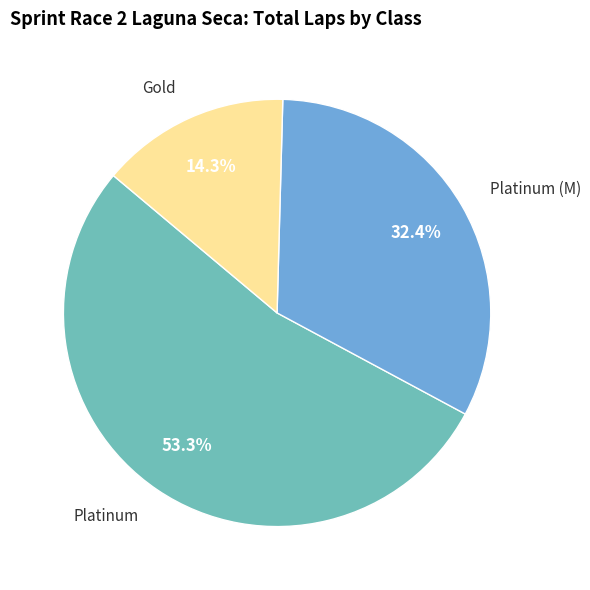

The Platinum slice represents 1% of the pie. True or false?

False